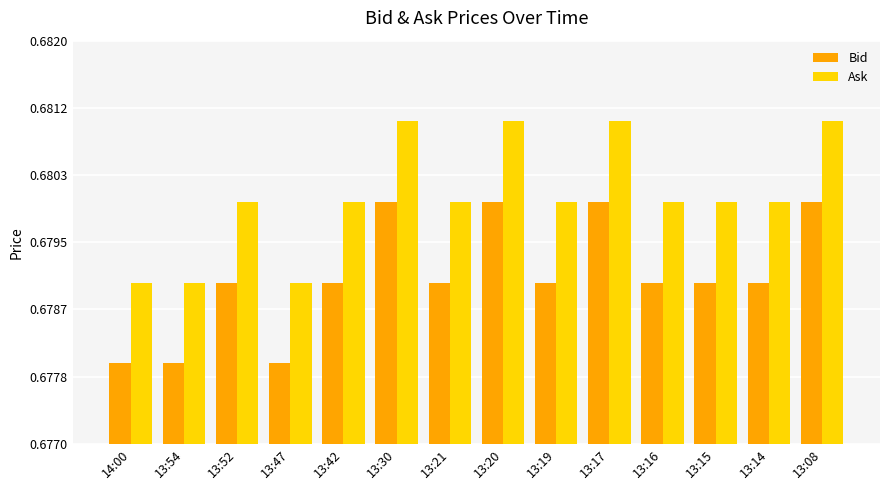

What position from the left is 13:17?

10